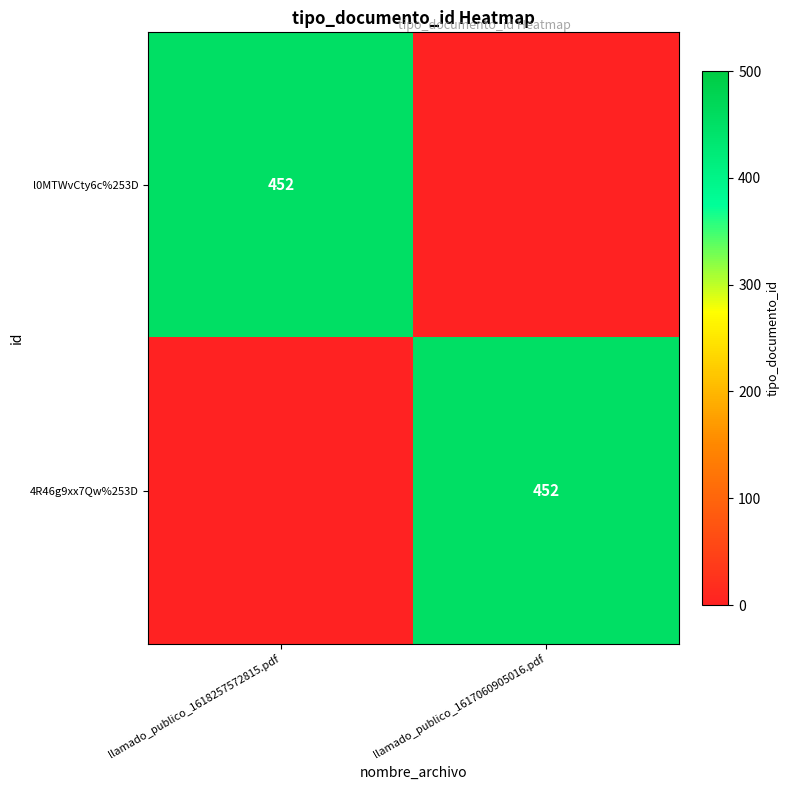

The value of 4R46g9xx7Qw%253D at llamado_publico_1617060905016.pdf is 180. True or false?

False